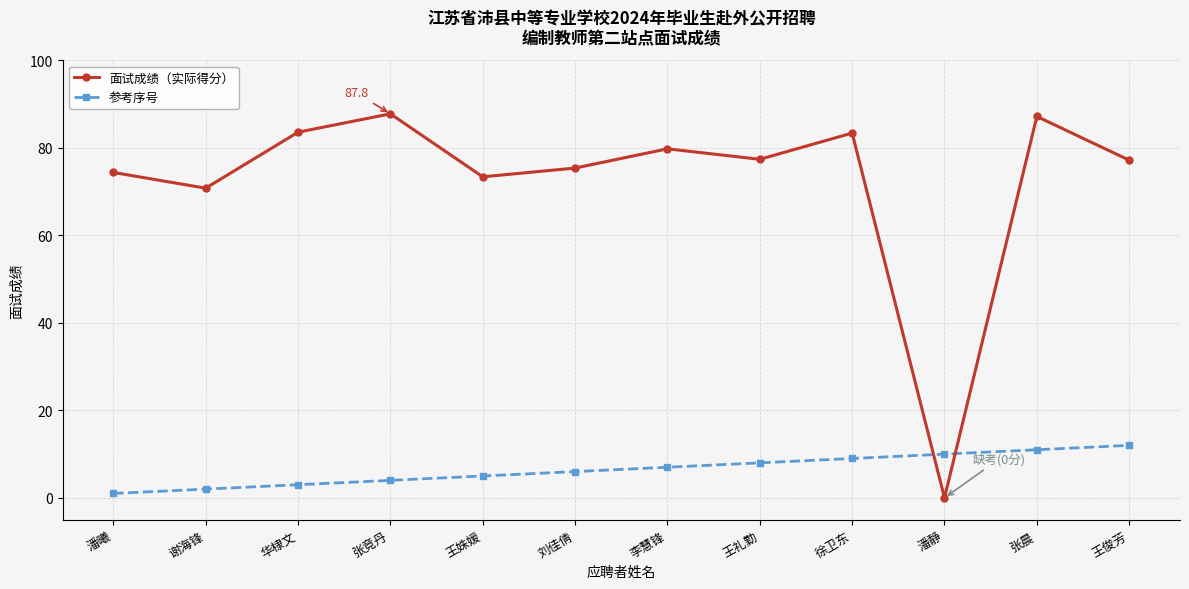

True or false: 面试成绩（实际得分） and 参考序号 intersect in this chart.

True